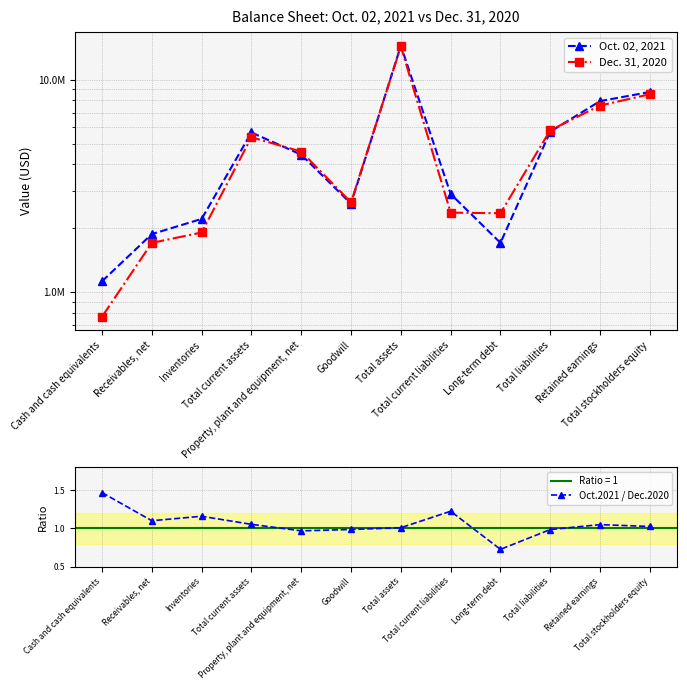

True or false: Oct. 02, 2021 has more than 0 interior local peaks.

True